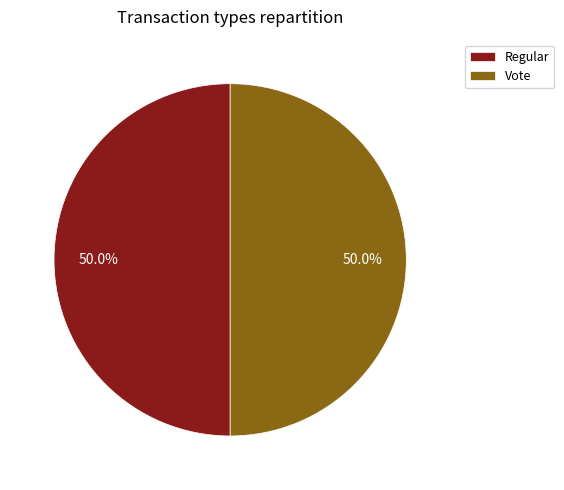

How many segments does this pie chart have?

2